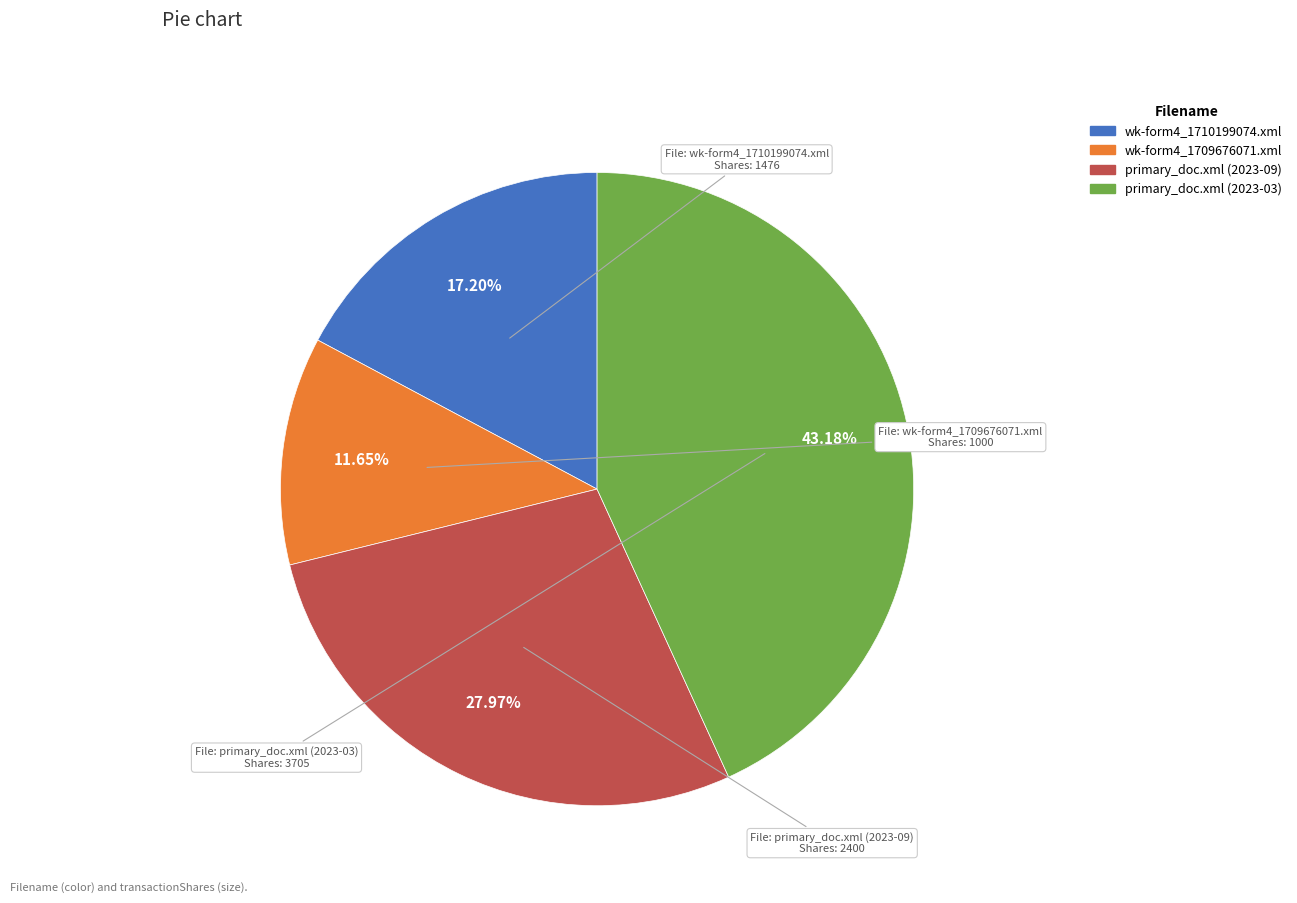

To the nearest percent, what is the average slice percentage?

25%